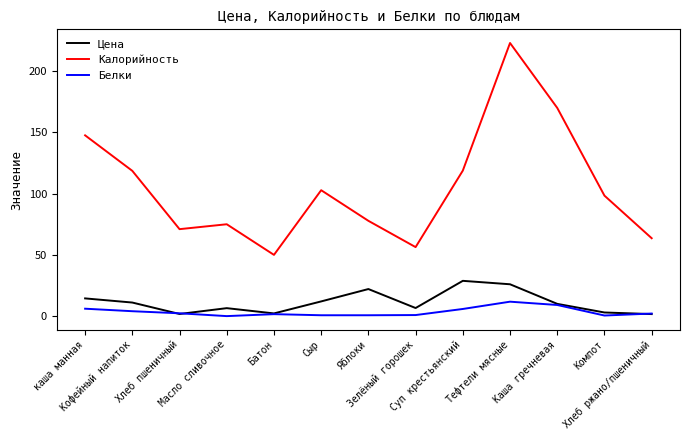

In Калорийность, how many points are higher than both neighbors (excluding endpoints)?

3